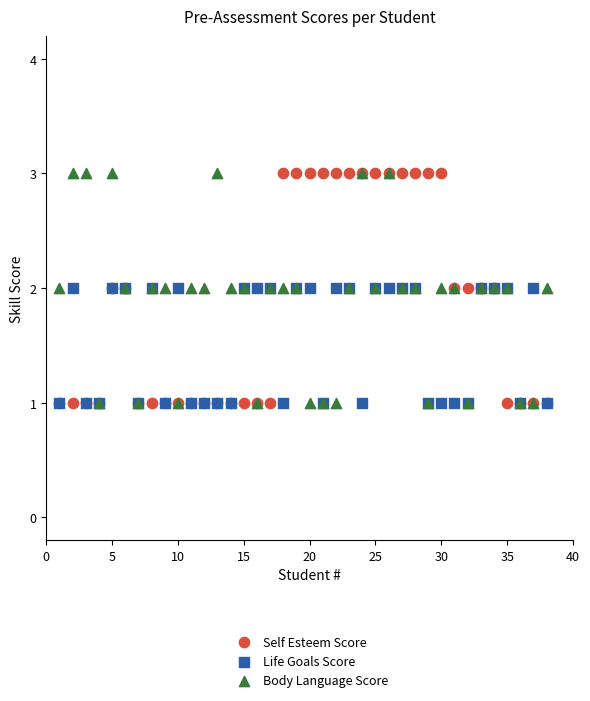

What are all the series names shown in the legend?

Self Esteem Score, Life Goals Score, Body Language Score